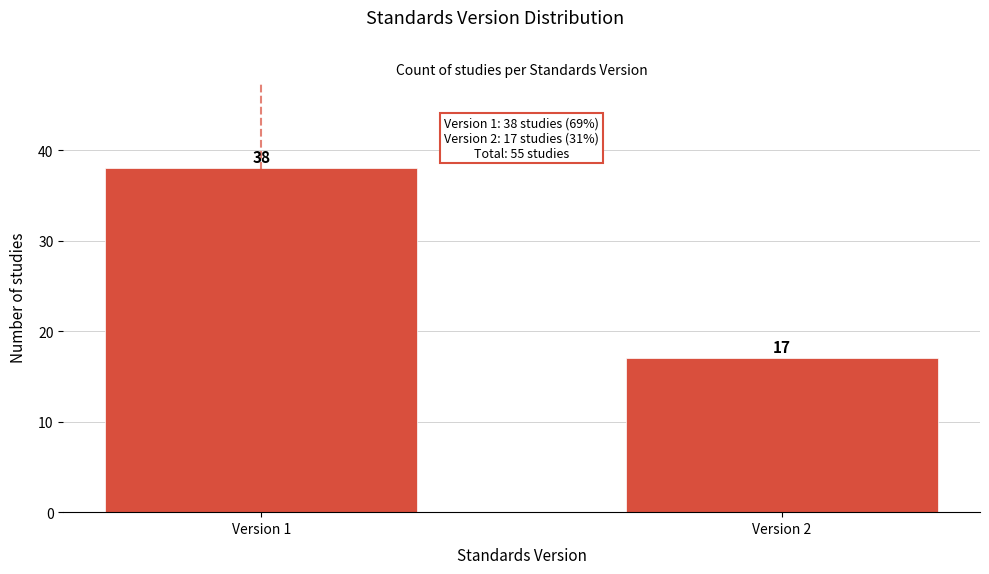

Reading left to right, transcribe all the data shown in this chart.

Version 1=38	Version 2=17